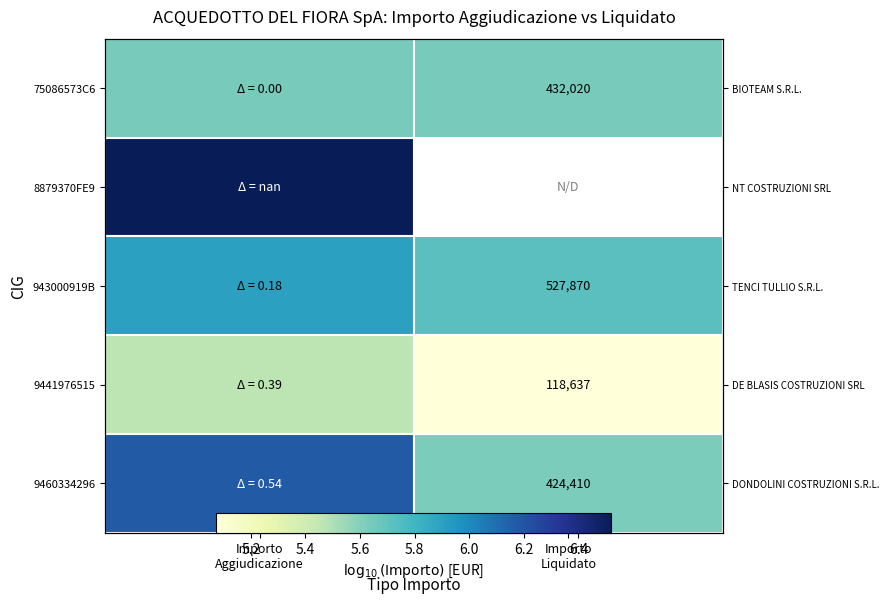

The 943000919B series shows 8.3 at Importo Liquidato. True or false?

False